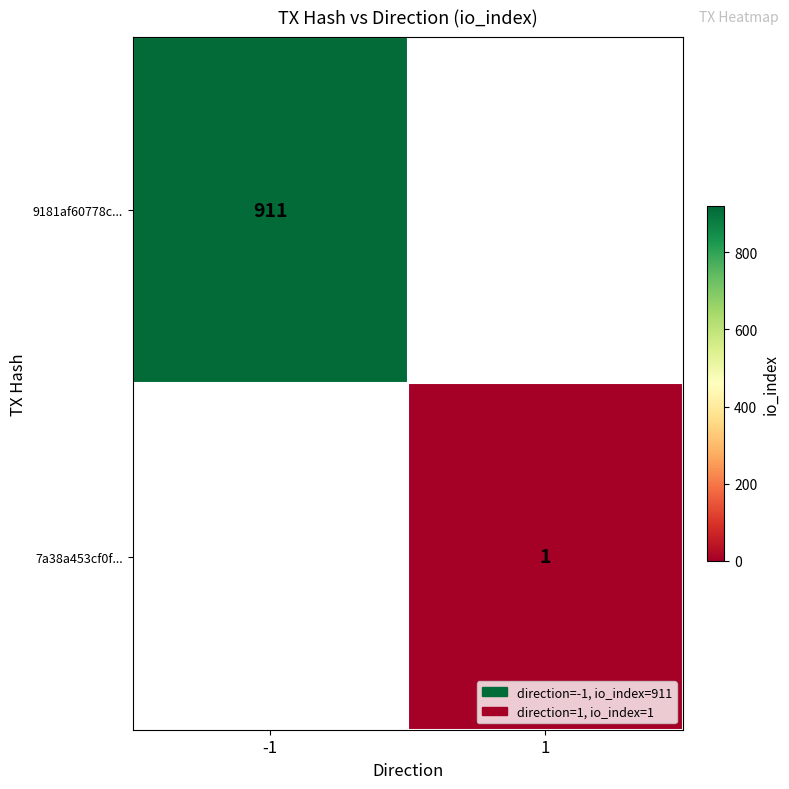

The value of 7a38a453cf0f... at 1 is 2. True or false?

False